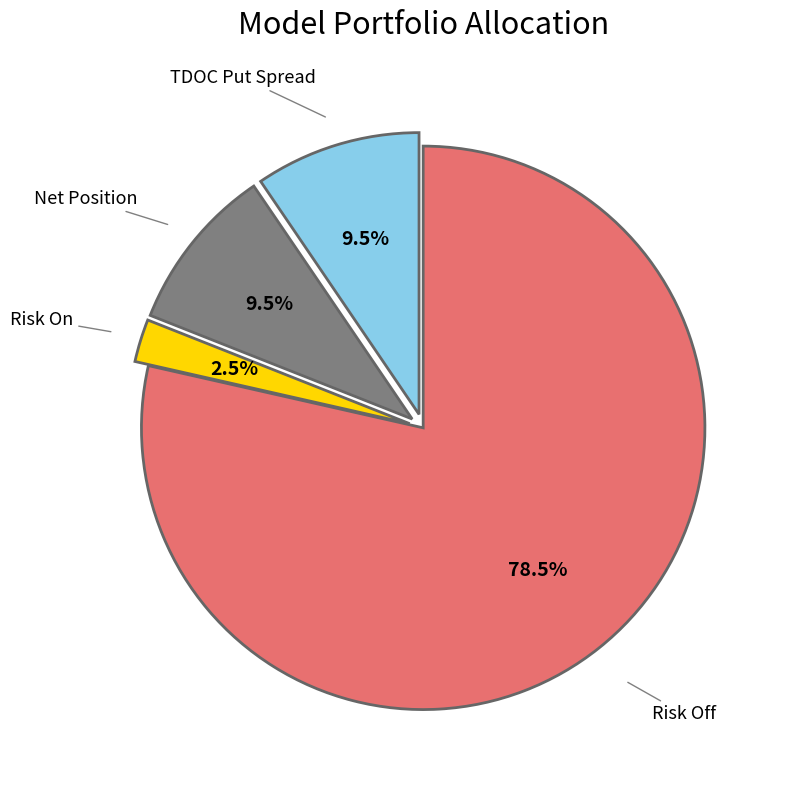

What portion of the pie excludes Risk On?

97.5%